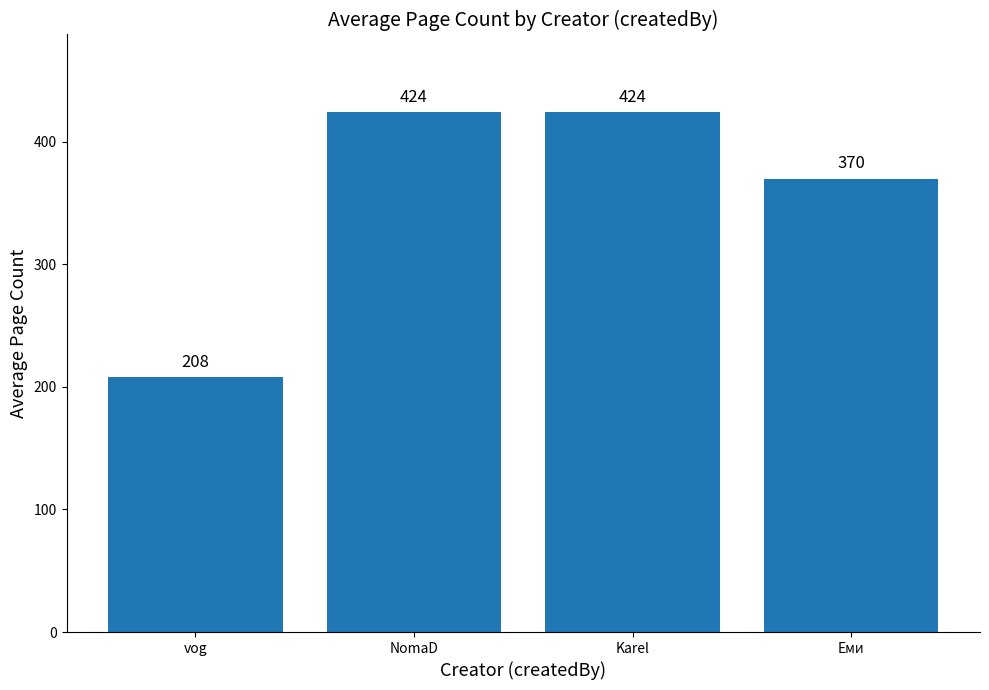

How many bars are there in total?

4